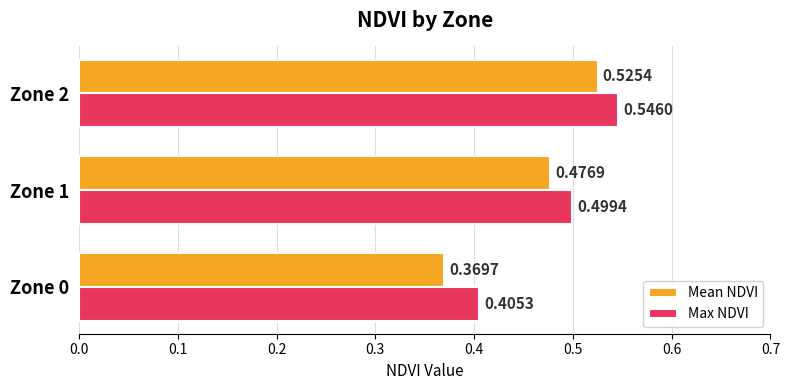

What is the total value across all series at Zone 0?

0.8